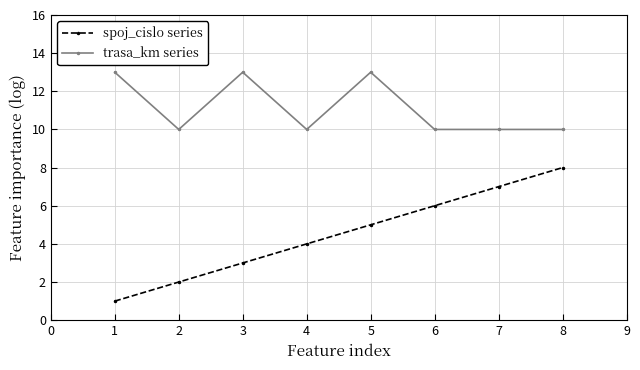

How many series are shown in this chart?

2